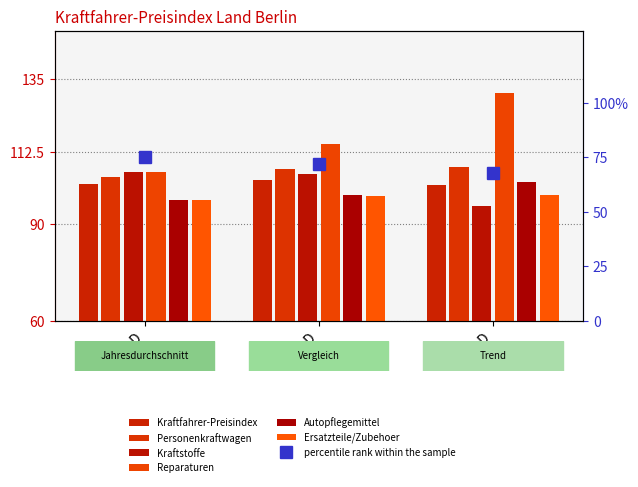

How many data points in Autopflegemittel are less than 99?

1